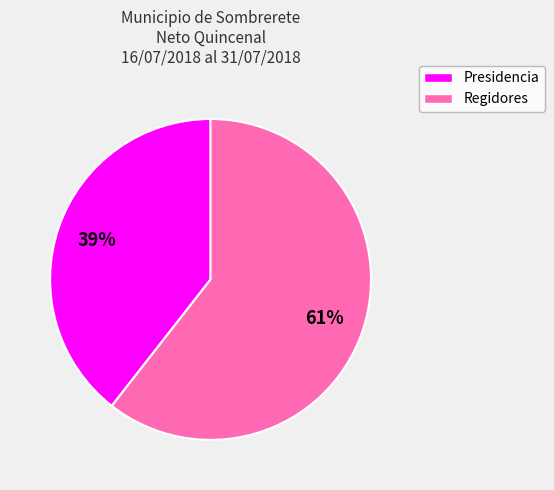

To the nearest percent, what is the average slice percentage?

50%